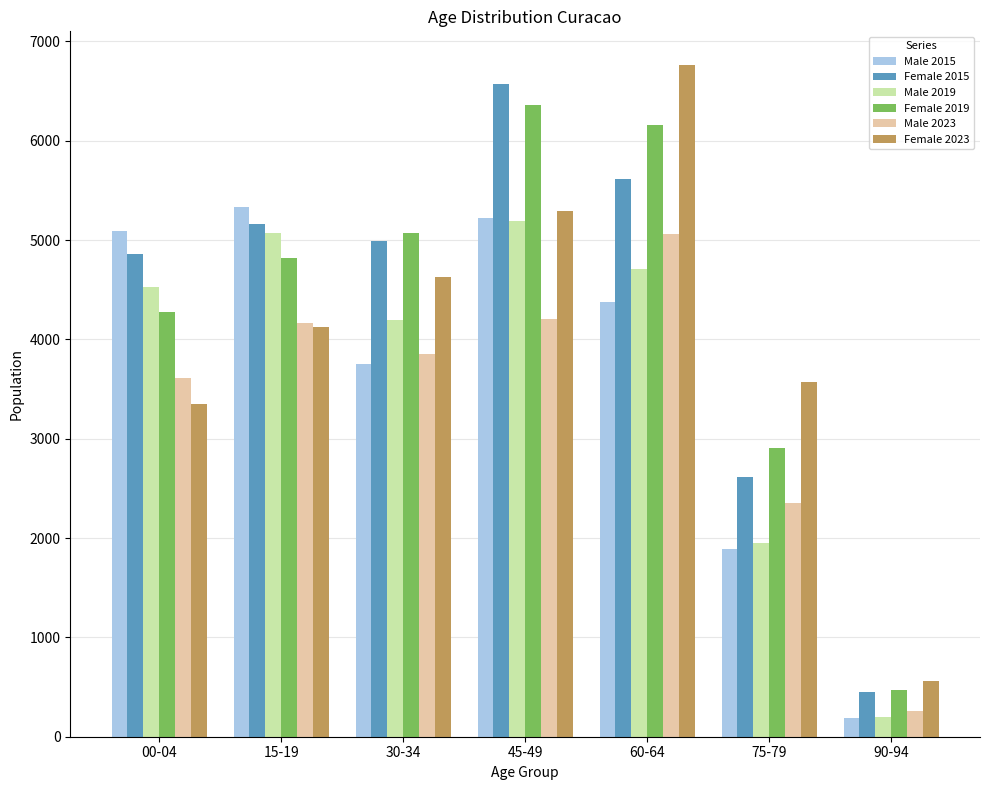

At which label does Male 2019 reach its peak?

45-49